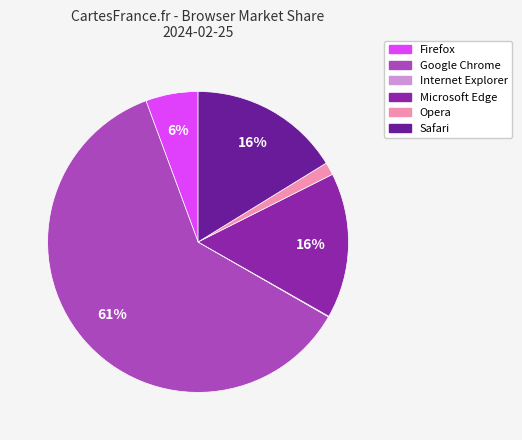

The Microsoft Edge slice represents 16% of the pie. True or false?

True